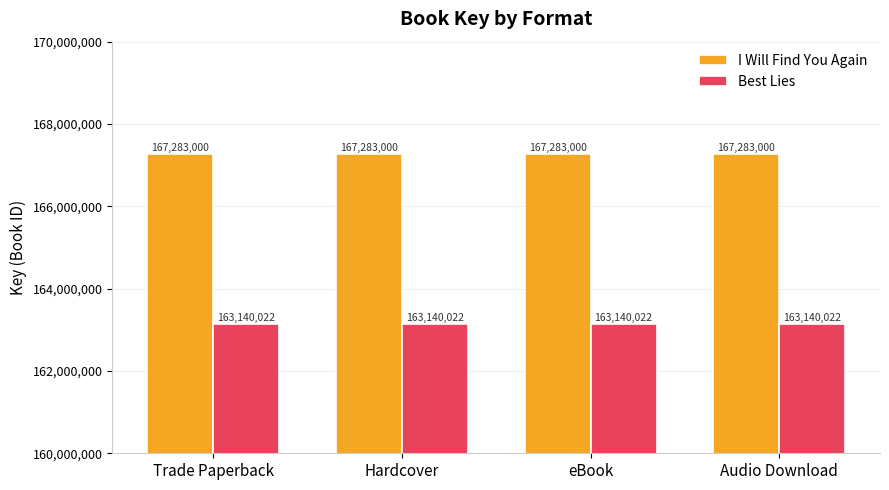

What is the total value across all series at Audio Download?

330423022